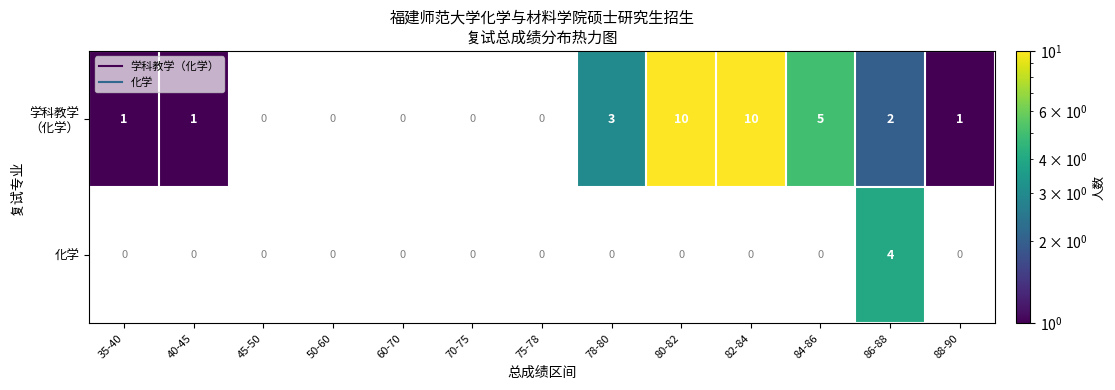

Rank the series by their average value, from highest to lowest.

学科教学 （化学）, 化学